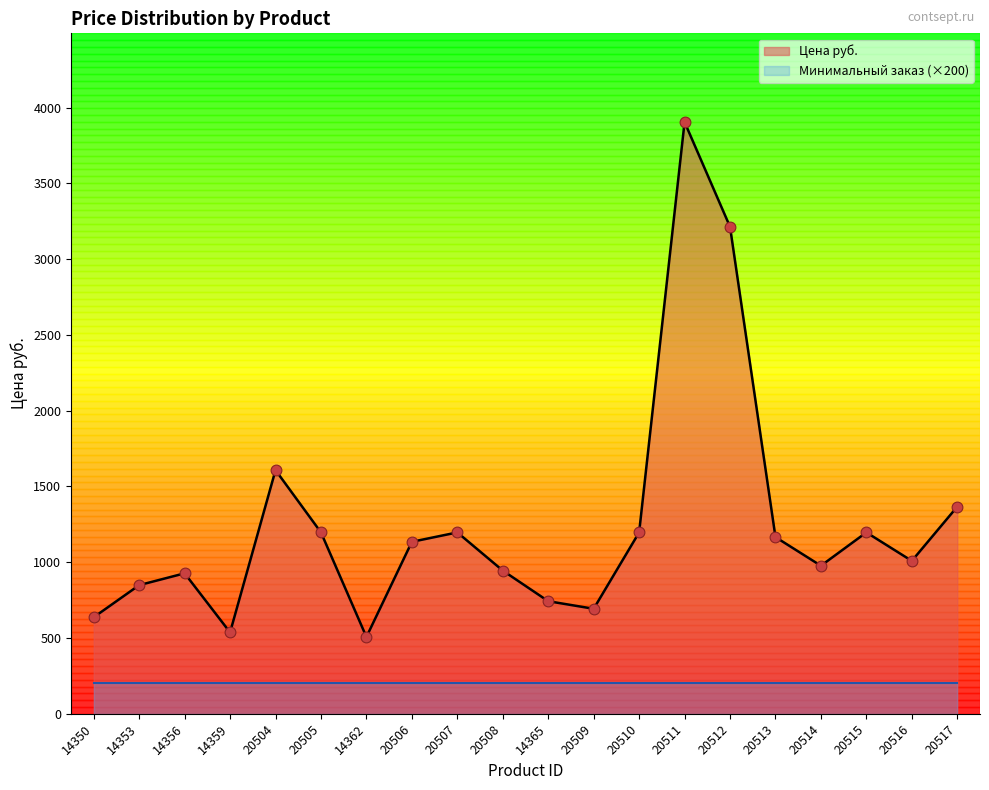

What is the change in value from 20513 to 20514?

-189